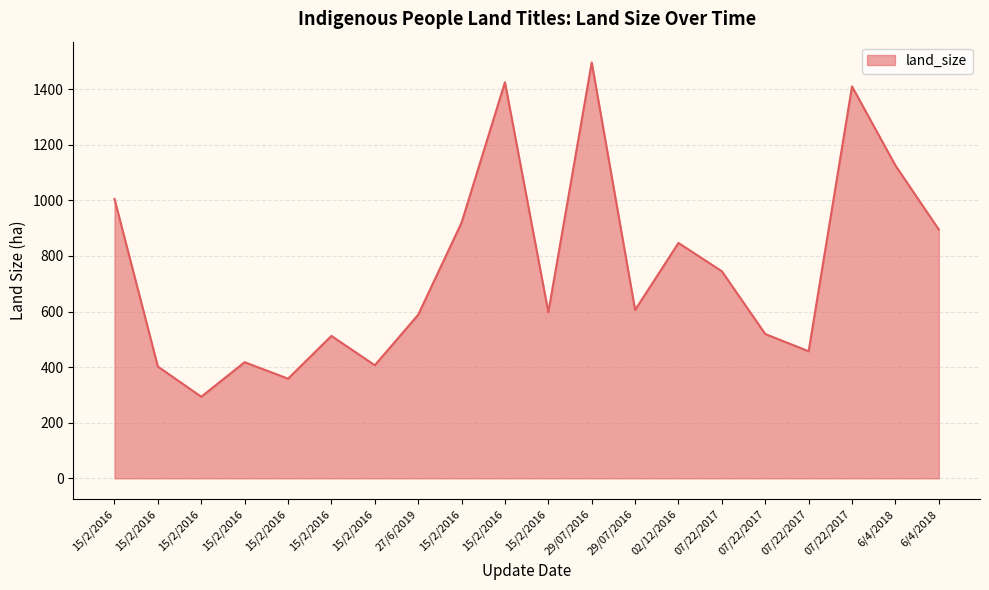

Does the chart display data point markers on the line(s)?

No